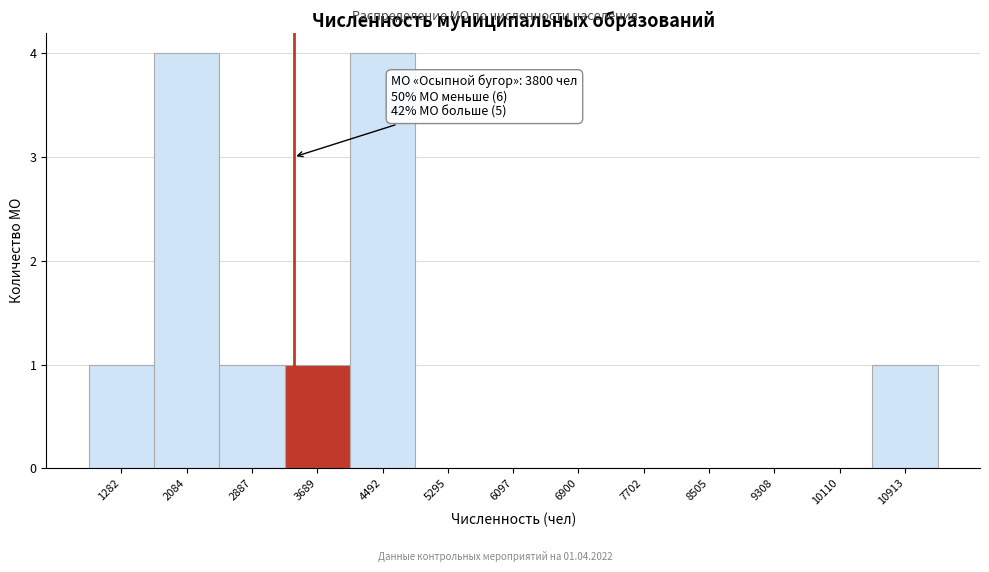

Reading left to right, transcribe all the data shown in this chart.

1282=1	2084=4	2887=1	3689=1	4492=4	5295=0	6097=0	6900=0	7702=0	8505=0	9308=0	10110=0	10913=1